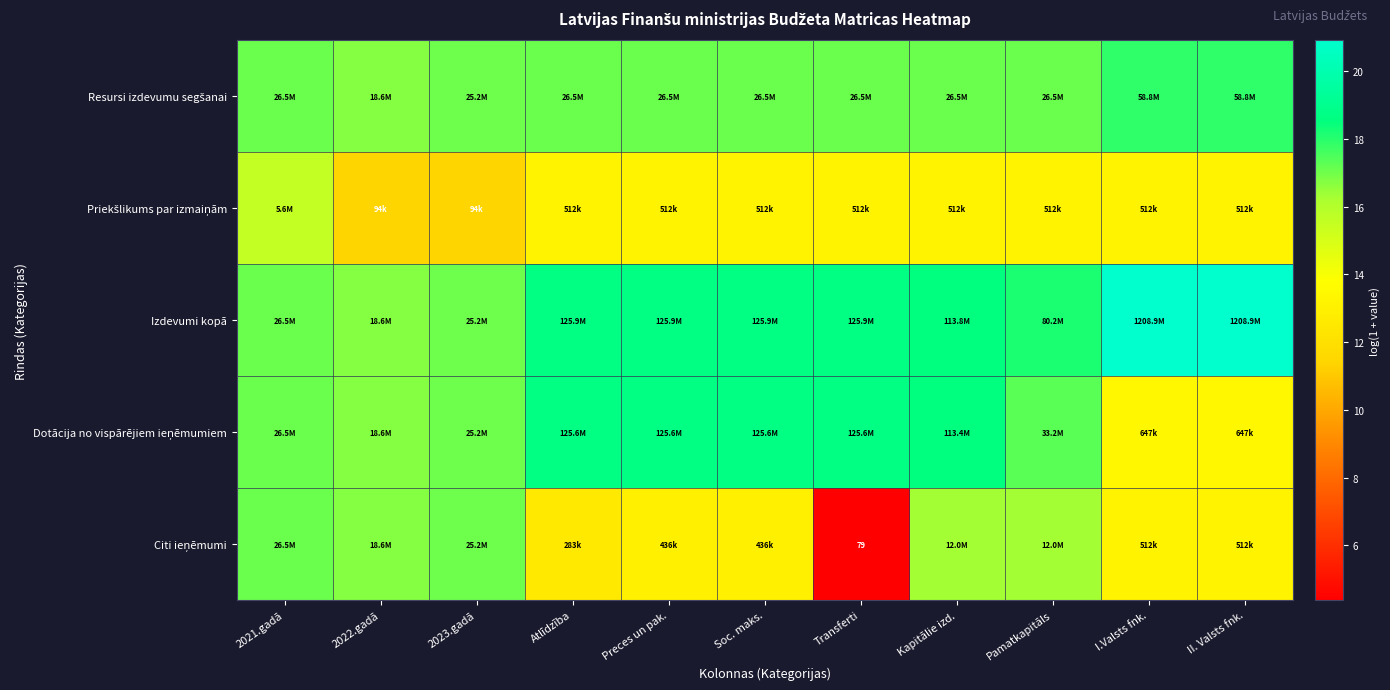

What is the sum of the Priekšlikums par izmaiņām values at 2022.gadā and Soc. maks.?

24.6